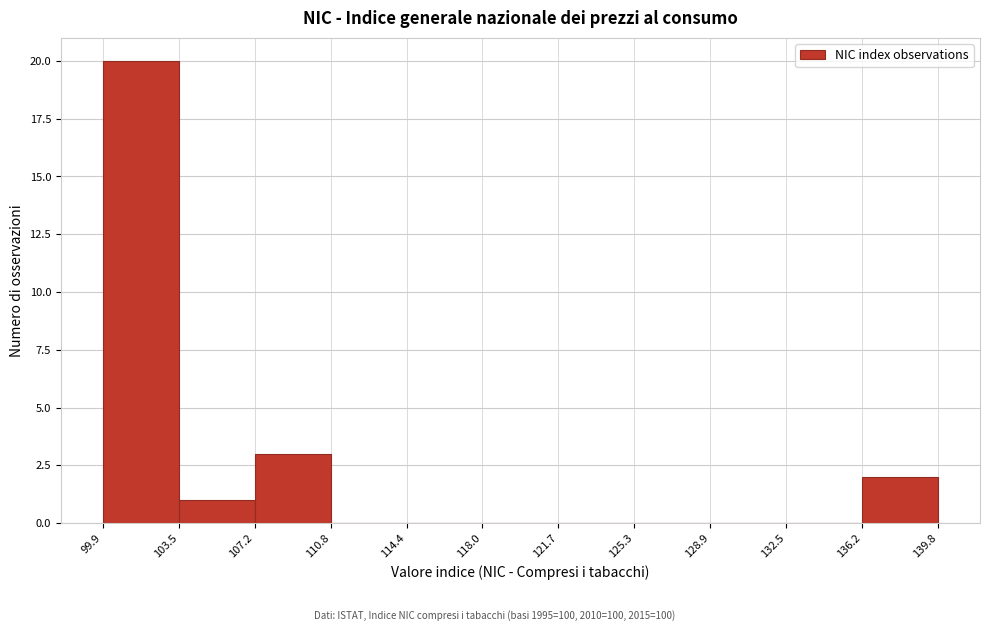

Reading left to right, transcribe this chart: for each bar, give the range it covers on the x-axis and its height. The values are not printed on the chart, so give them approximately, as read against the axis.

99.9 to 103.5: 20
103.5 to 107.2: 1
107.2 to 110.8: 3
110.8 to 114.4: 0
114.4 to 118.0: 0
118.0 to 121.7: 0
121.7 to 125.3: 0
125.3 to 128.9: 0
128.9 to 132.5: 0
132.5 to 136.2: 0
136.2 to 139.8: 2